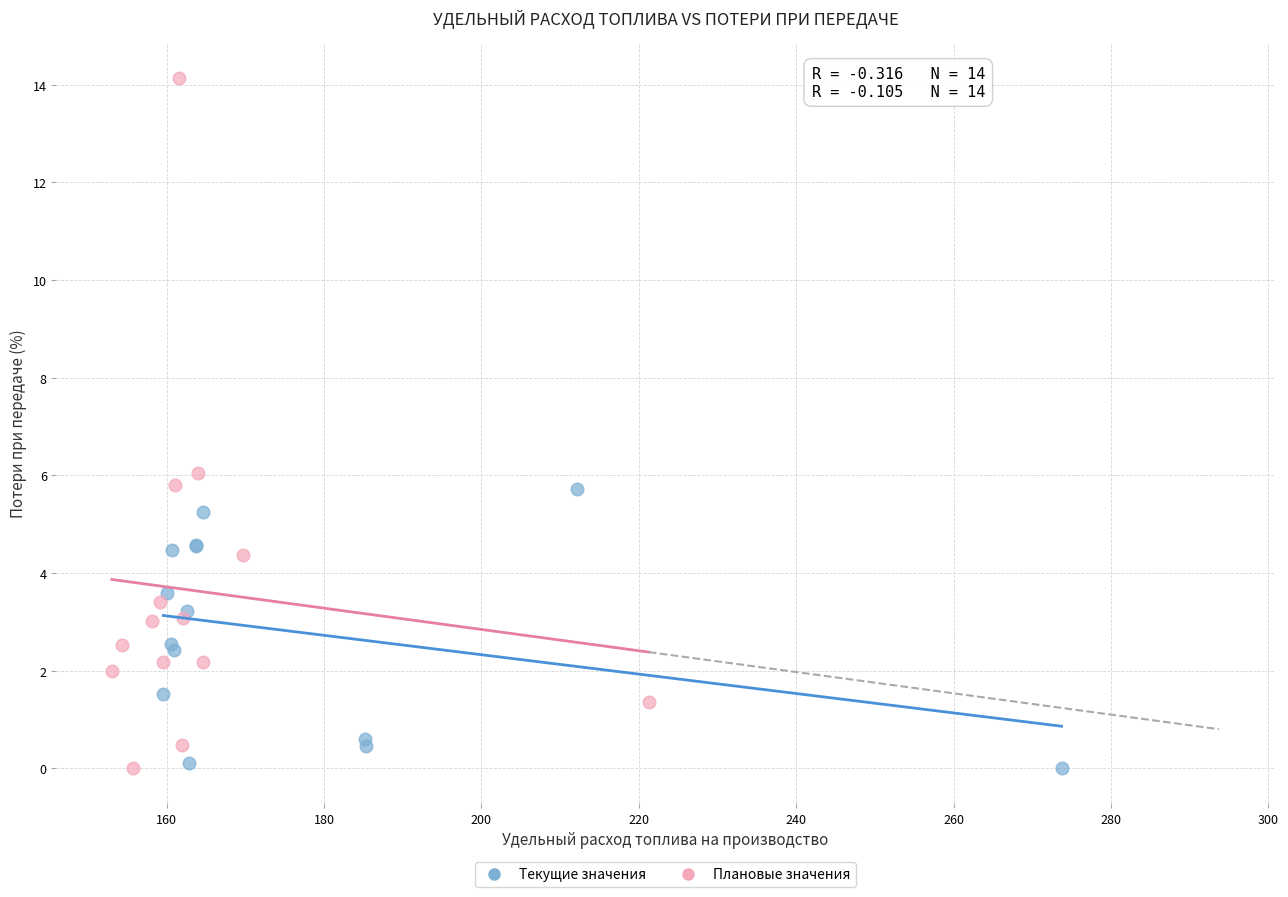

Which series has the widest spread of Y values?

Плановые значения